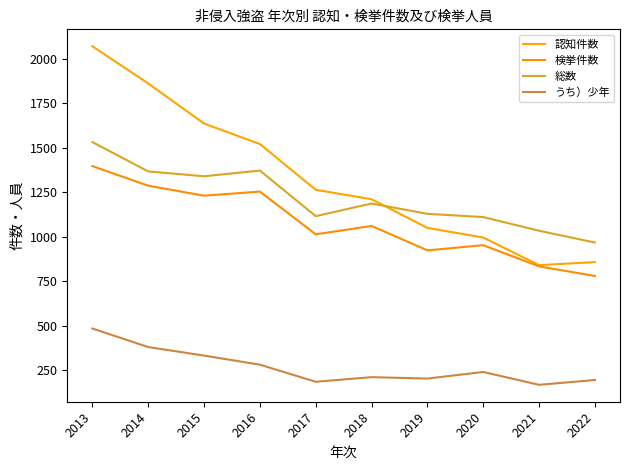

The 総数 series shows 1116 at 2017. True or false?

True